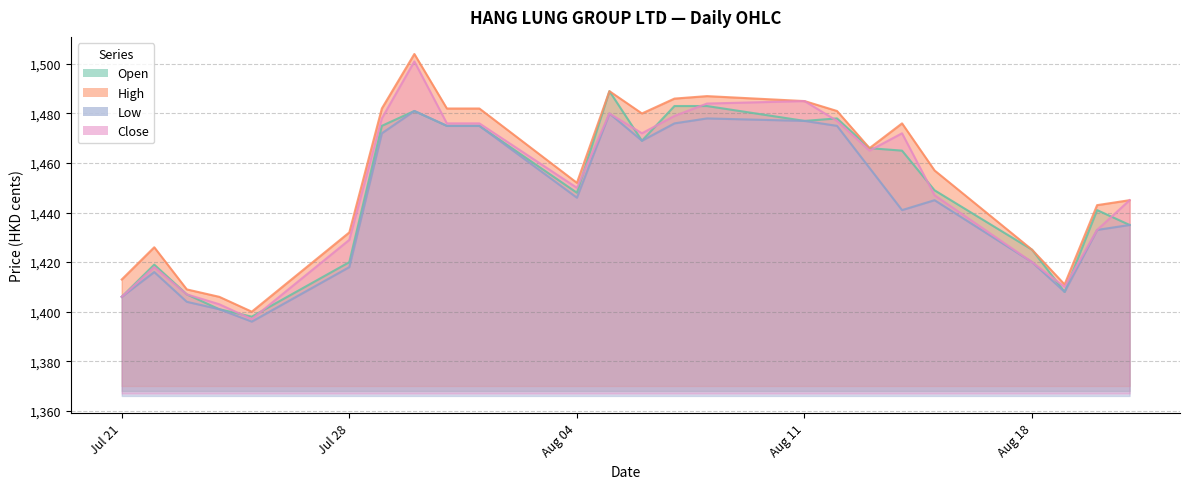

True or false: Close has a value of 1501 at 30.07.2025.

True